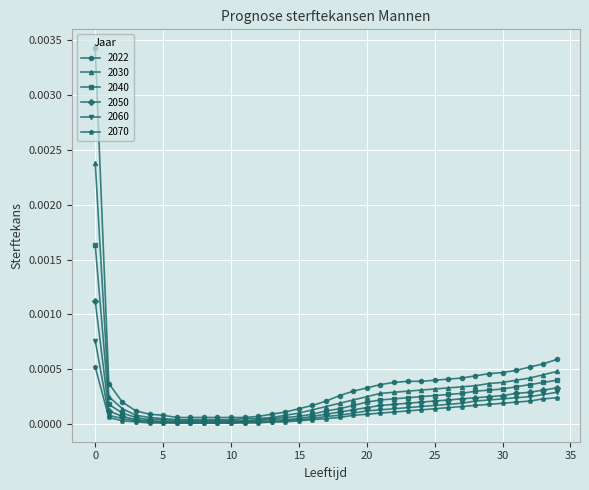

Which series has the widest spread of values?

2022